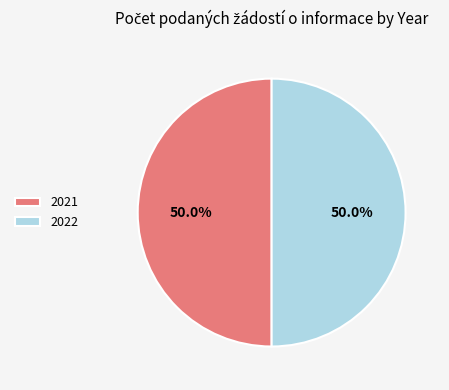

What is the ratio of the value at 2021 to the value at 2022?

1.0